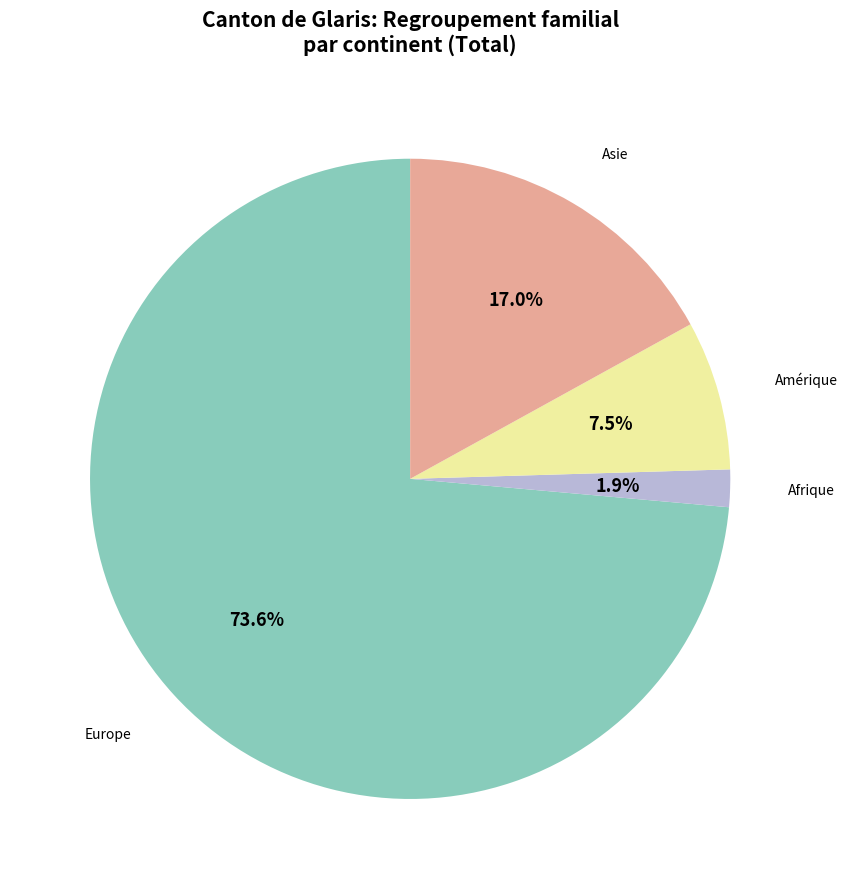

What is the largest slice in the pie chart?

Europe